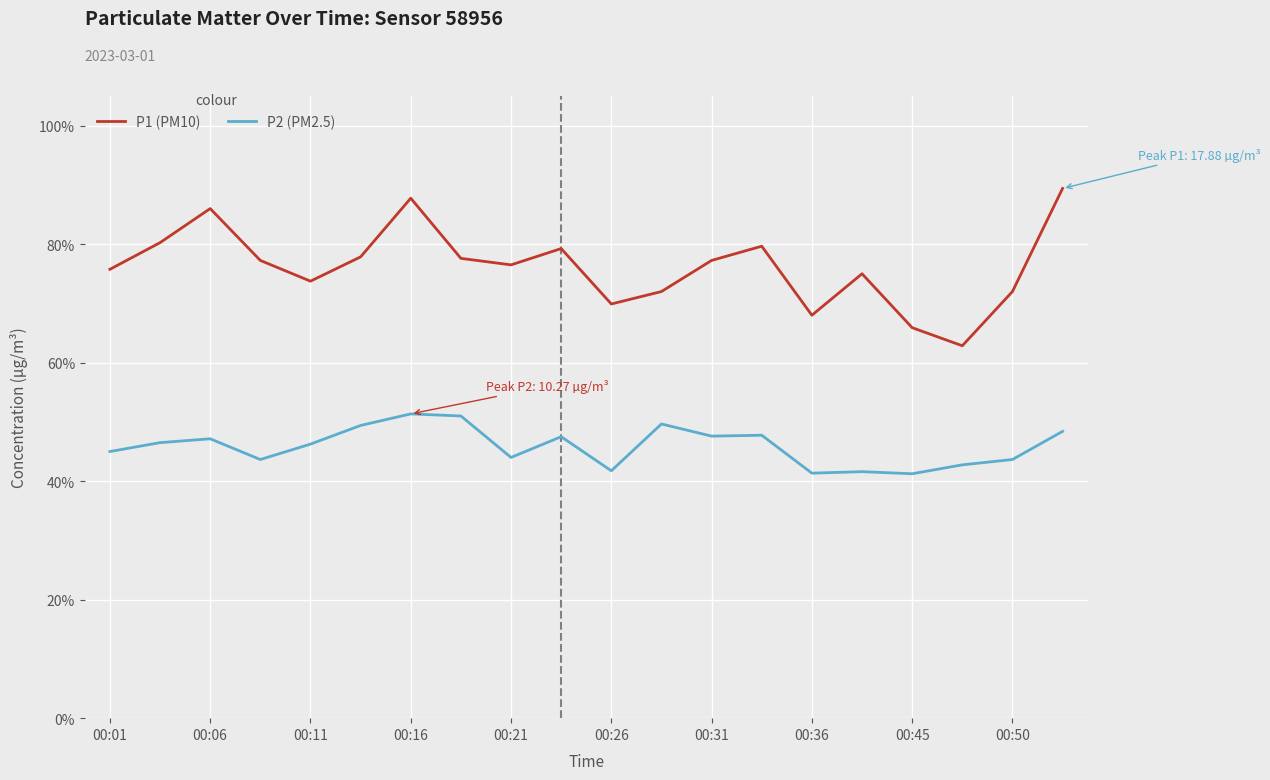

What are all the series names shown in the legend?

P1 (PM10), P2 (PM2.5)